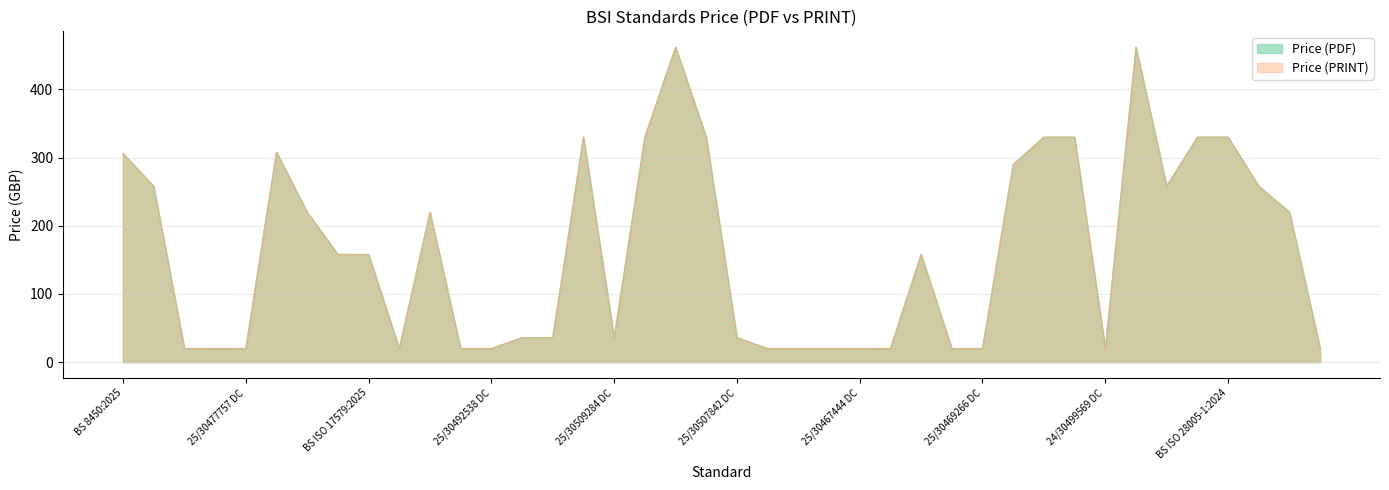

Reading right to left, extract all data points from this chart.

Price (PDF): 20	220	258	330	330	258	462	20	330	330	290	20	20	158	20	20	20	20	20	36	330	462	330	36	330	36	36	20	20	220	20	158	158	220	308	20	20	20	258	306
Price (PRINT): 20	220	258	330	330	258	462	20	330	330	290	20	20	158	20	20	20	20	20	36	330	462	330	36	330	36	36	20	20	220	20	158	158	220	308	20	20	20	258	306